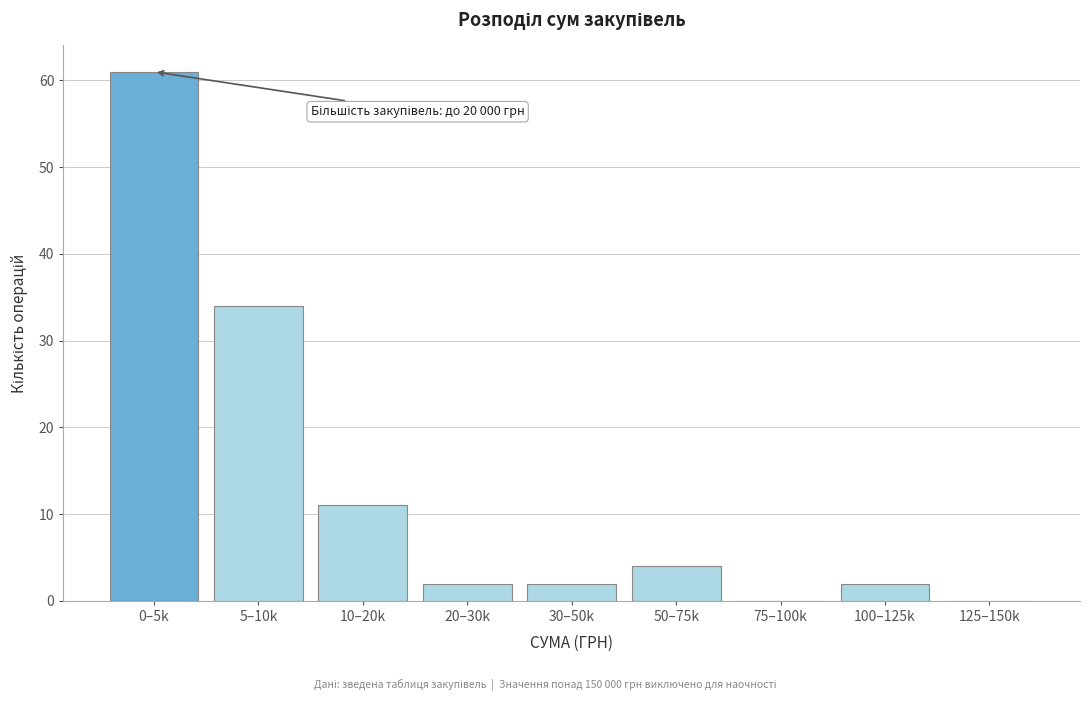

Reading left to right, what are all the values shown in this chart?

0–5k=61	5–10k=34	10–20k=11	20–30k=2	30–50k=2	50–75k=4	75–100k=0	100–125k=2	125–150k=0